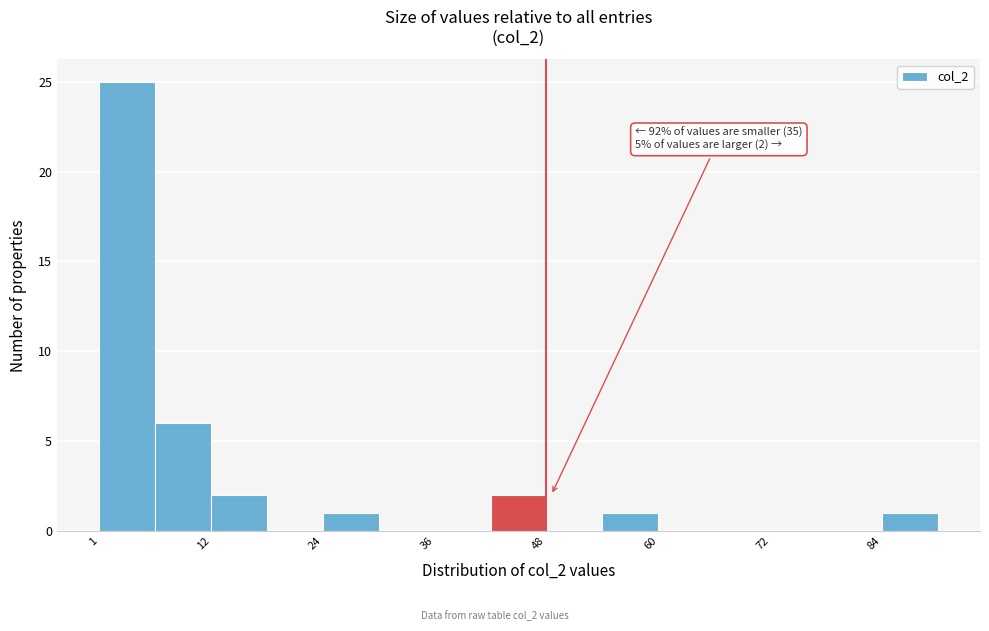

Around what value on the x-axis is the tallest bar? Give the approximate position of its centre, as read against the axis.

4